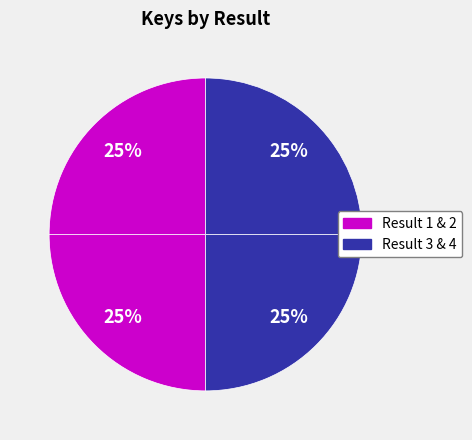

How many slices are in this pie chart?

4